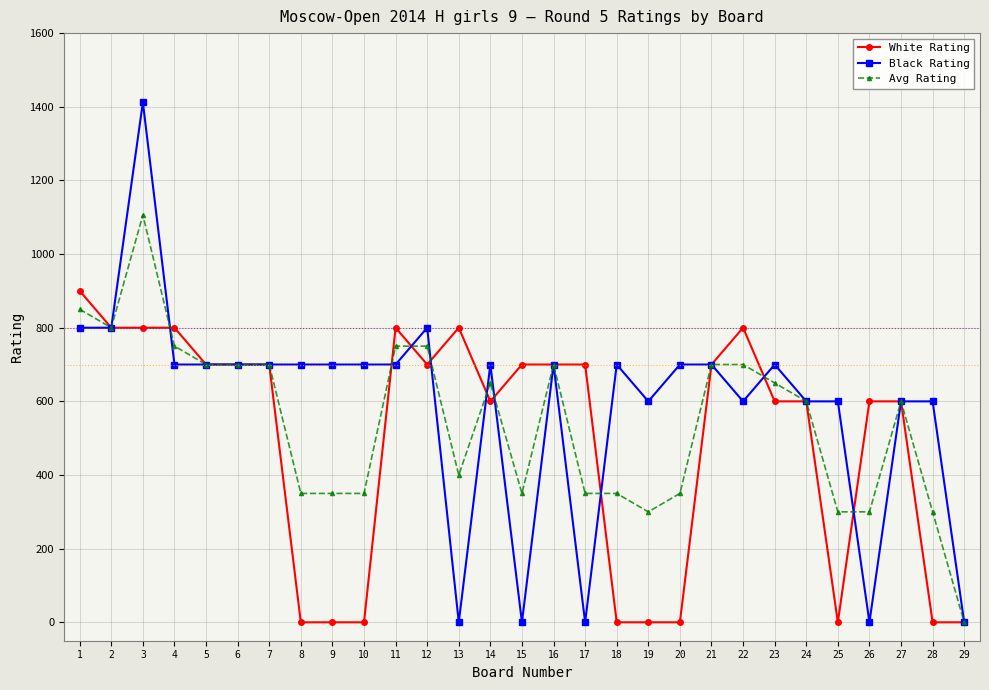

What is the value of the White Rating point at the 15th from the left?

700